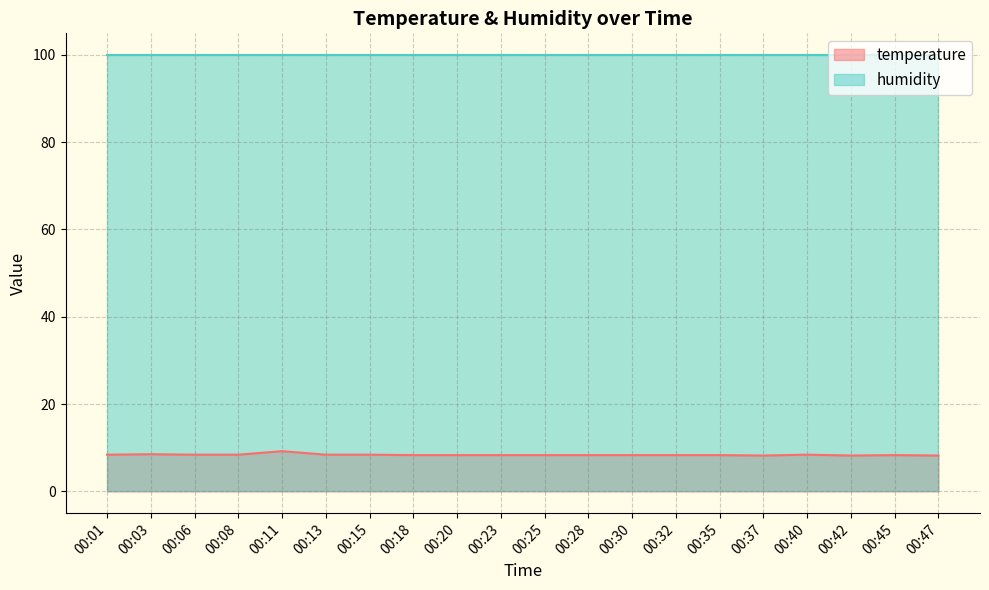

What is the sum of all values?

167.4